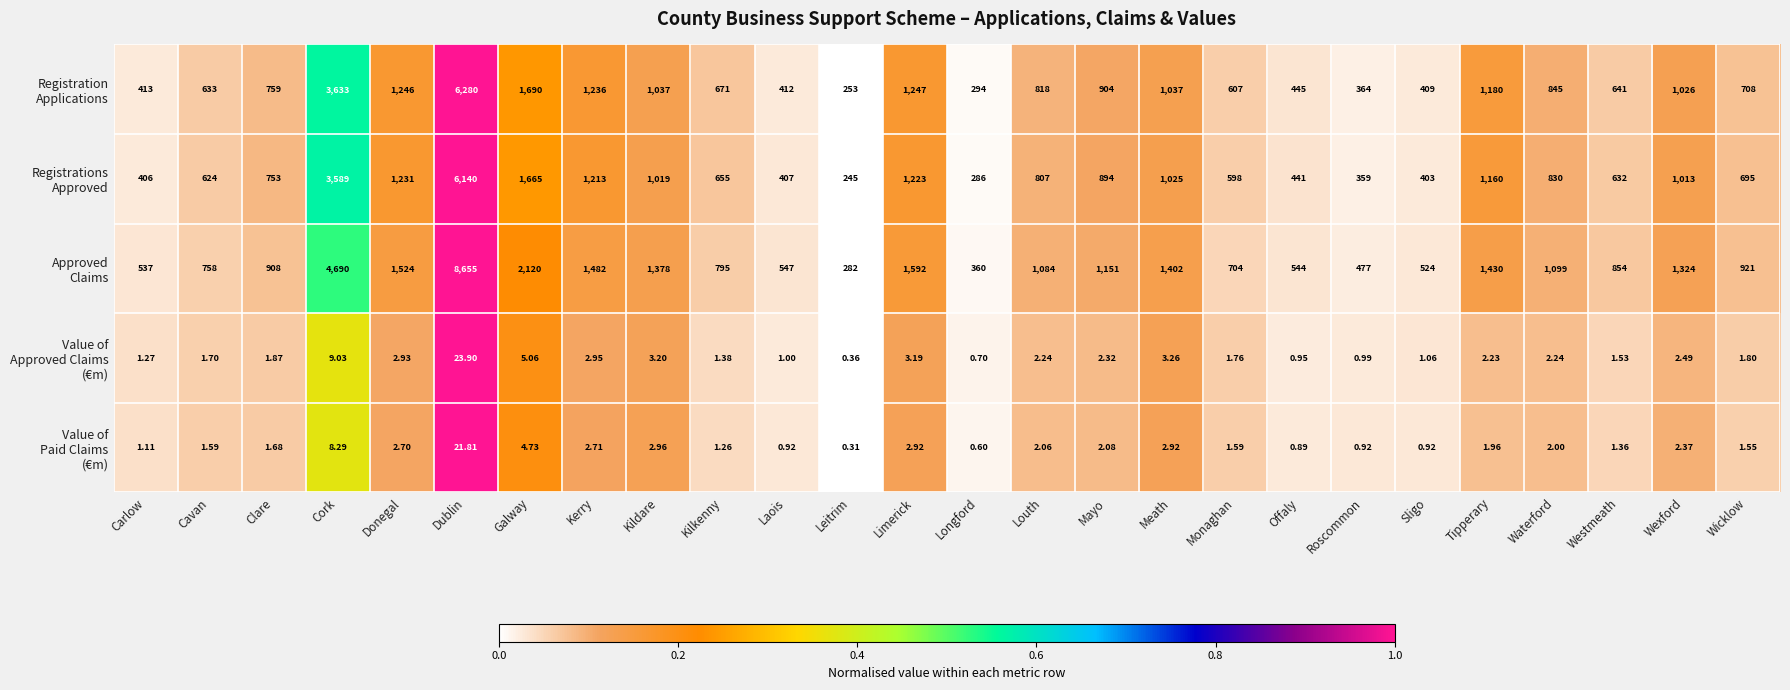

At how many categories does at least one series exceed 0?

26